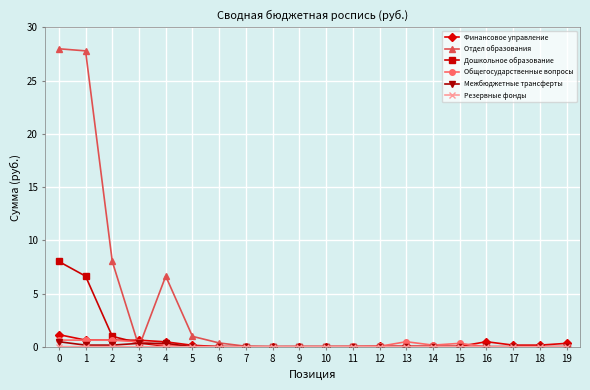

What is the difference between the Отдел образования values at 4 and 15?

6.6